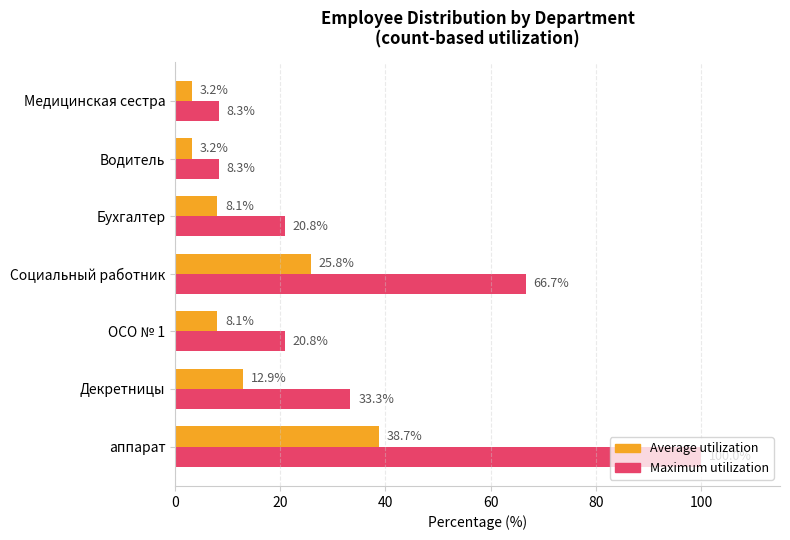

The Maximum utilization series shows 13.5 at Медицинская сестра. True or false?

False